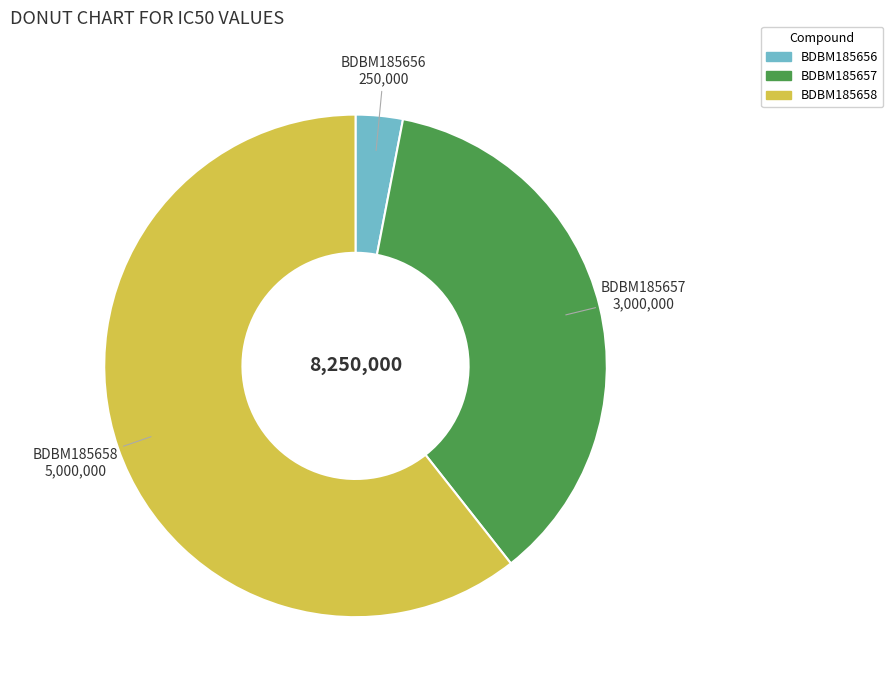

Which has a higher value, BDBM185658 or BDBM185657?

BDBM185658